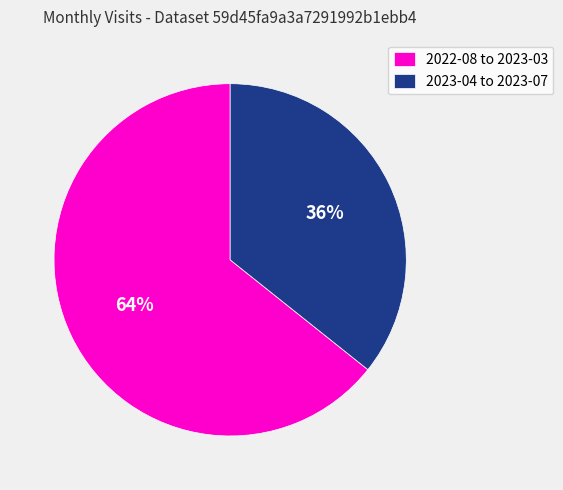

To the nearest percent, what is the combined percentage of 2022-08 to 2023-03 and 2023-04 to 2023-07?

100%